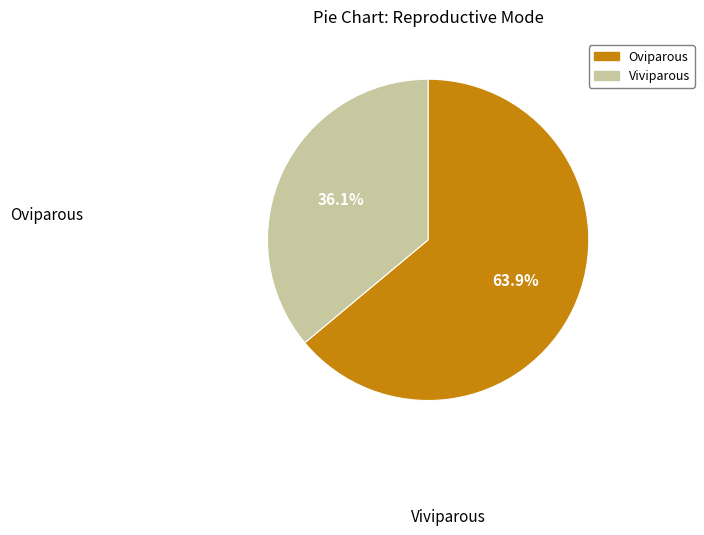

Does Viviparous account for over 50% of the chart?

No